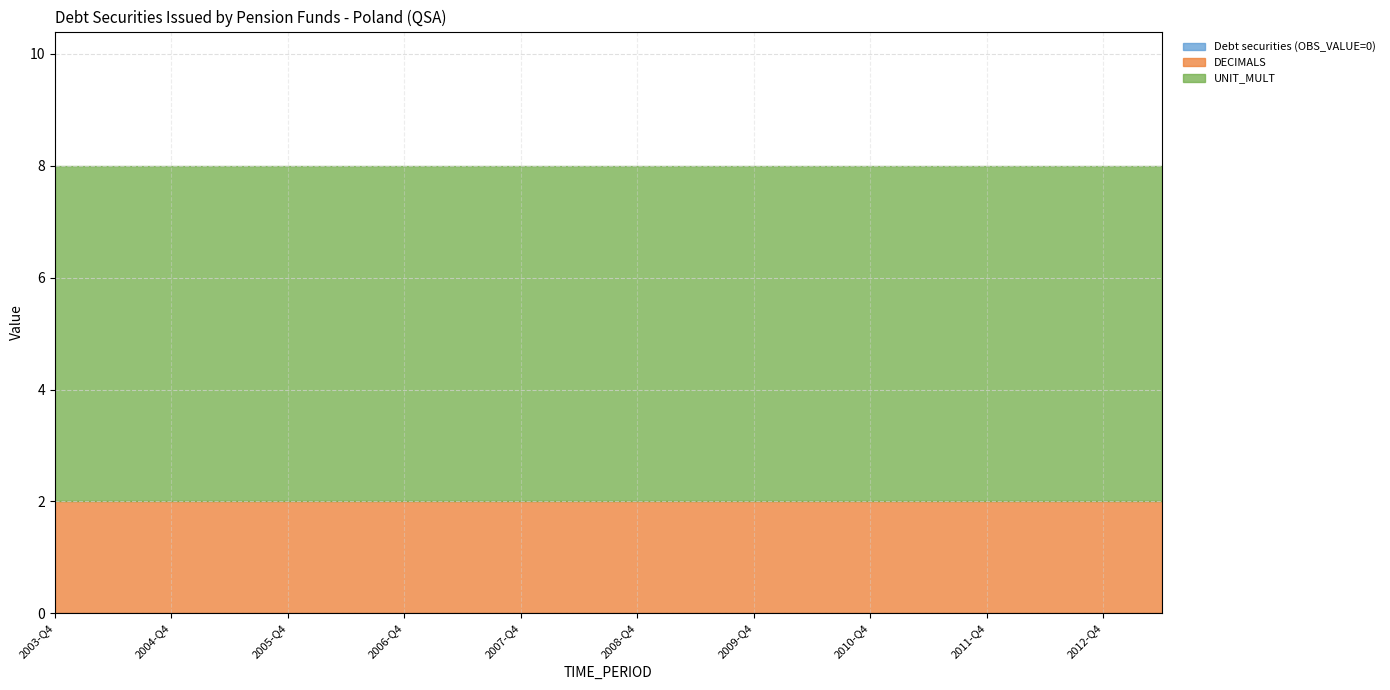

What is the value of the DECIMALS point at the 1st from the left?

2